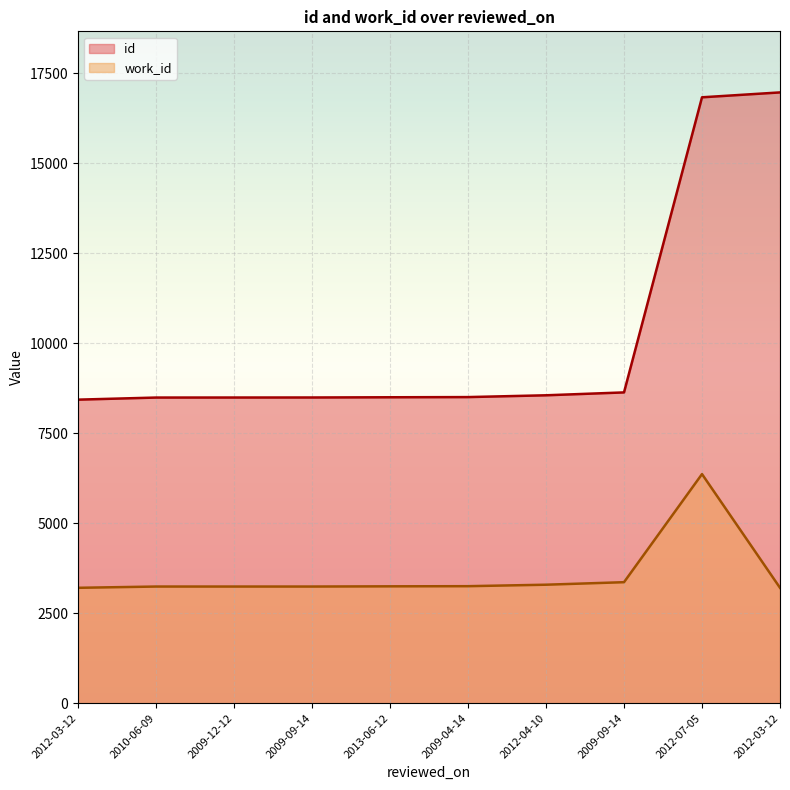

What is the difference between the highest and lowest values at 2009-09-14?

5254